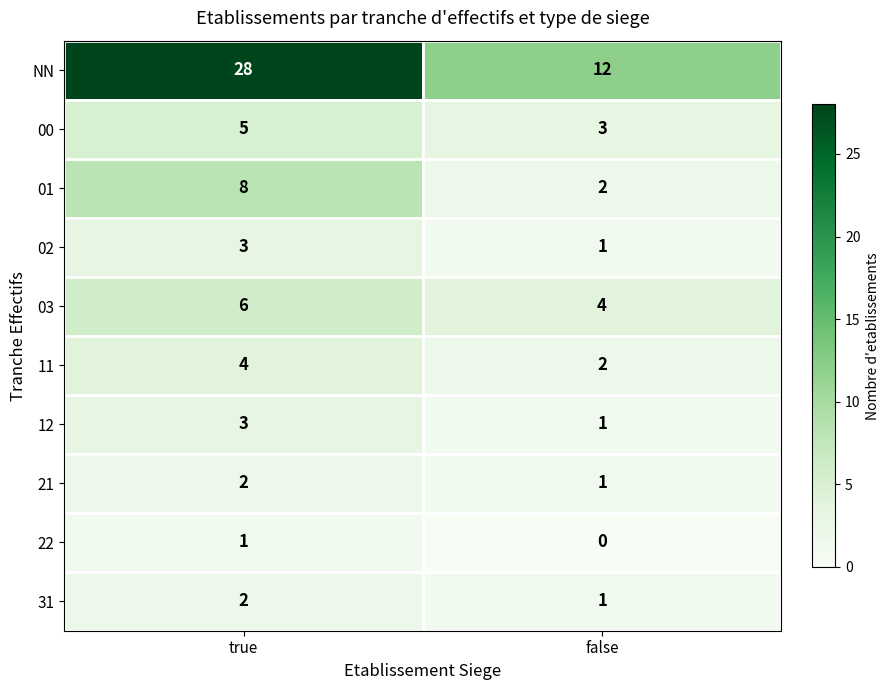

At which category is the sum across all series the highest?

true